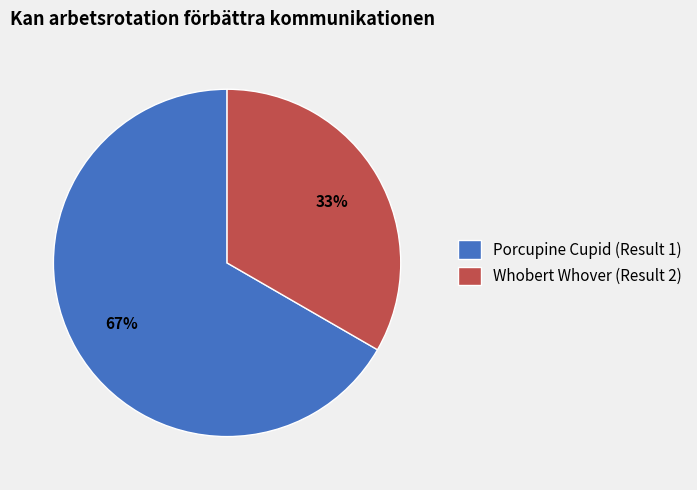

Which slice represents more than half of the pie?

Porcupine Cupid (Result 1)